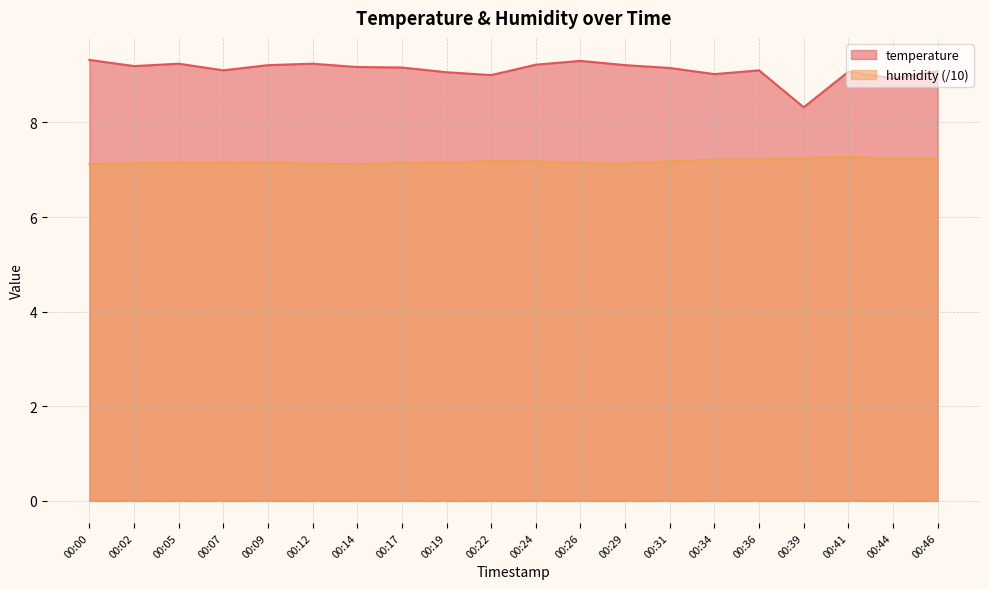

At which label does temperature reach its minimum?

00:39